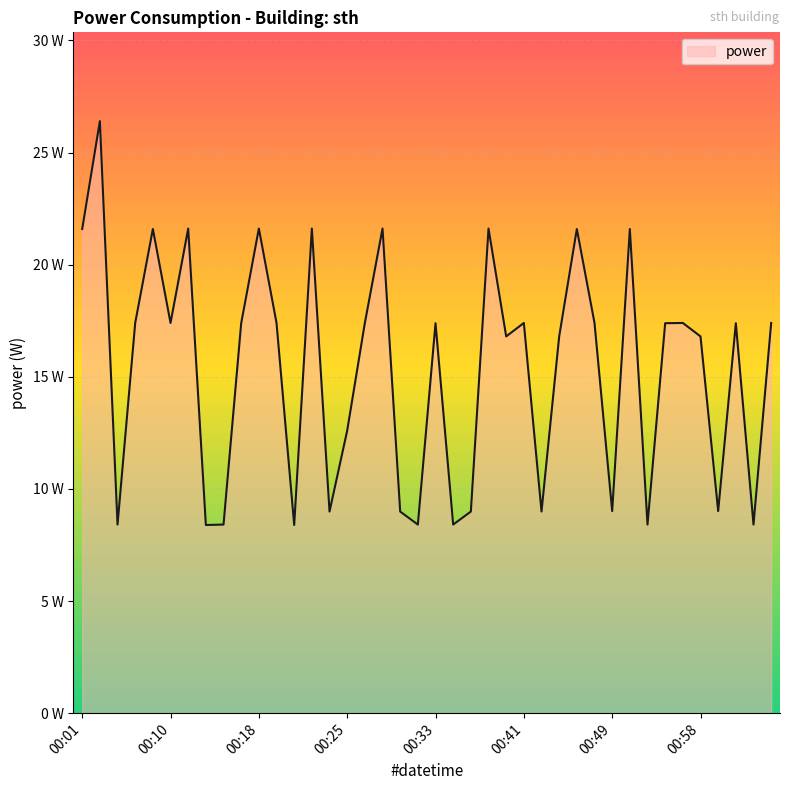

Does the chart have visible grid lines?

Yes